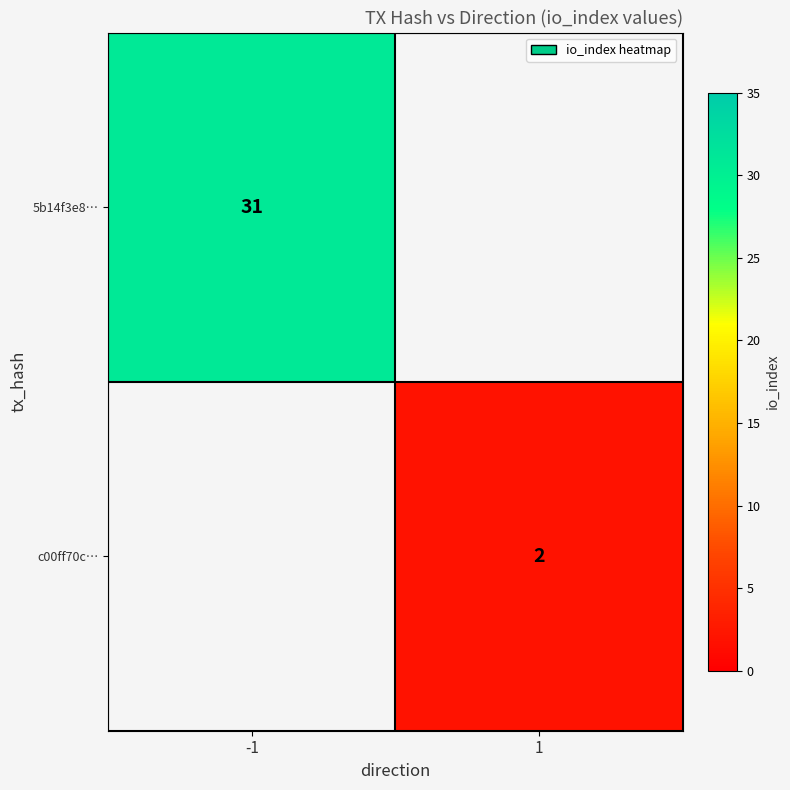

Is the value of c00ff70c… at 1 greater than the value of 5b14f3e8… at -1?

No